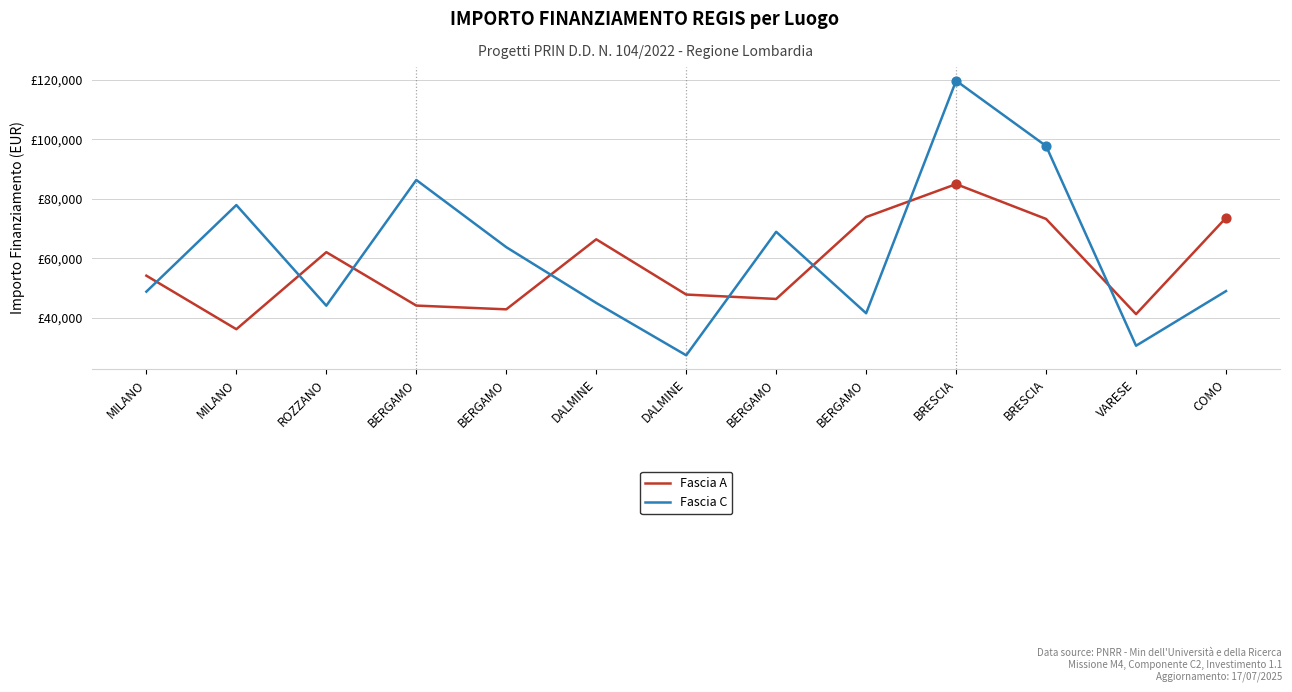

At which category is the sum across all series the highest?

BRESCIA